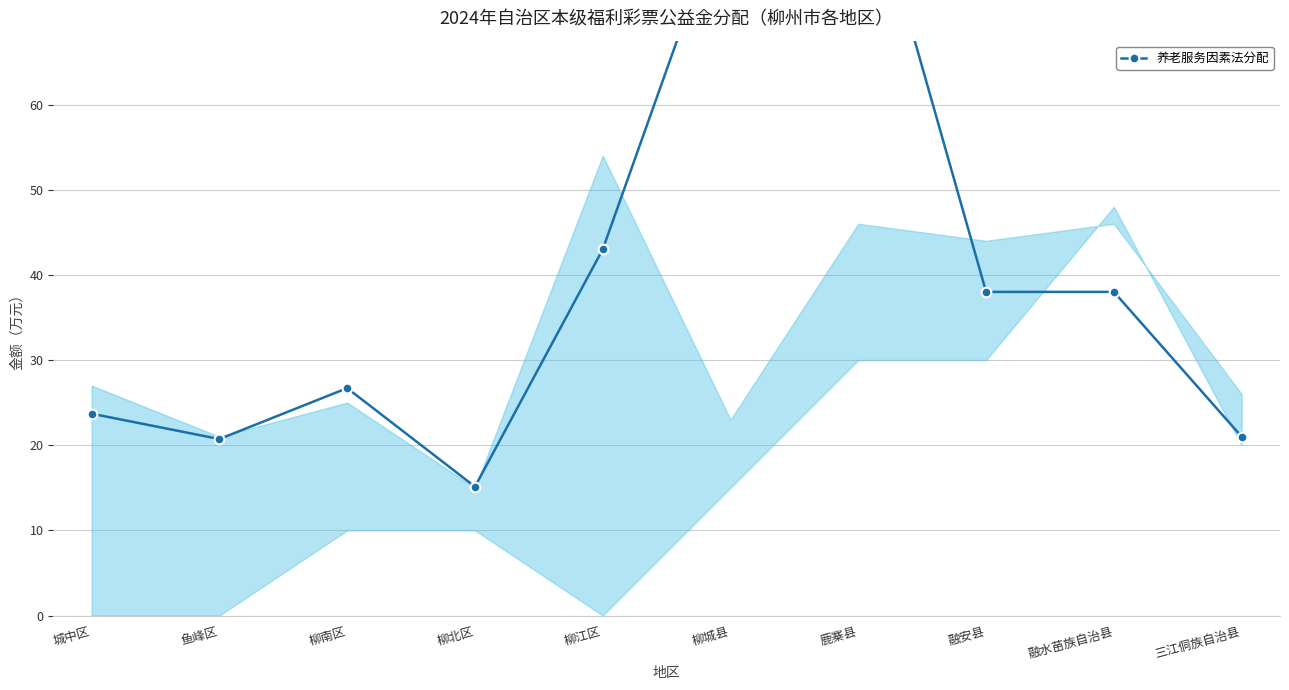

Reading right to left, transcribe all the data shown in this chart.

21.0	38.0	38.0	90.8	85.2	43.0	15.1	26.7	20.7	23.7